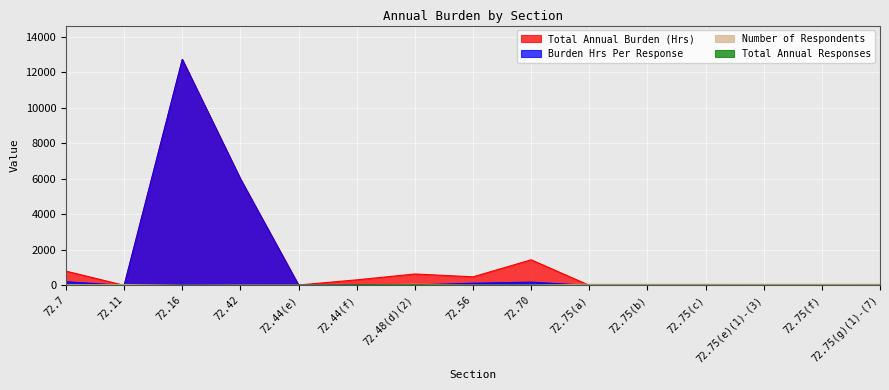

Which category has the highest value across all series?

72.16